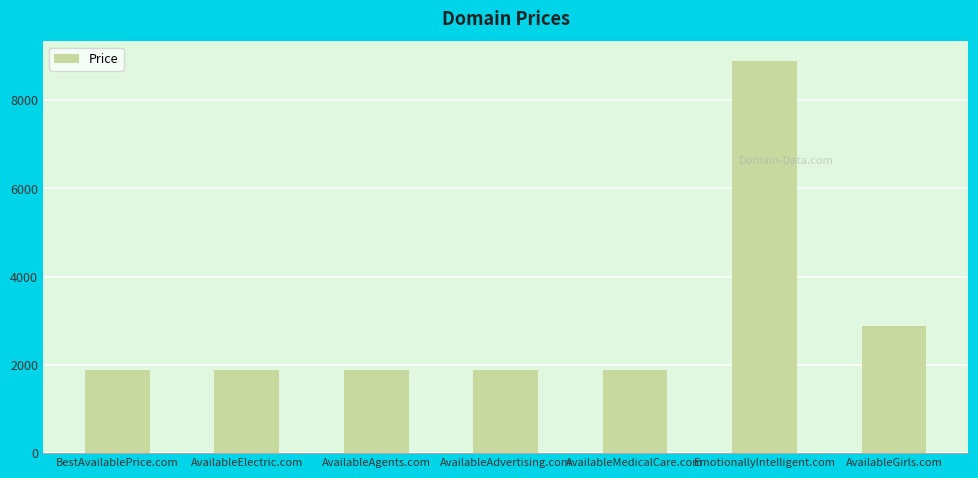

How many bars are there in total?

7